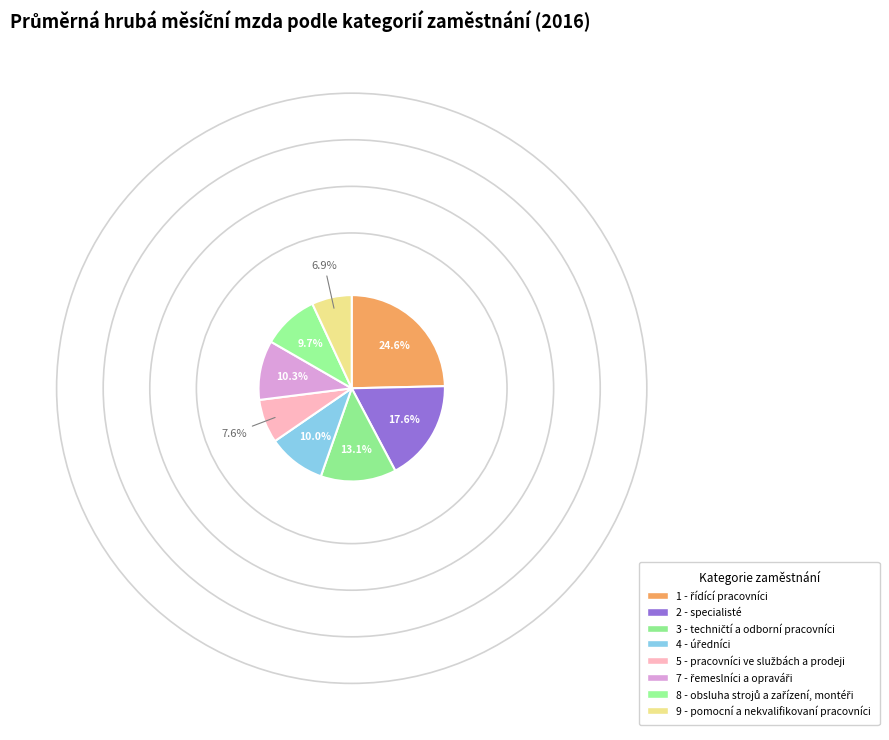

Which category has the biggest portion of the pie?

1 - řídící pracovníci